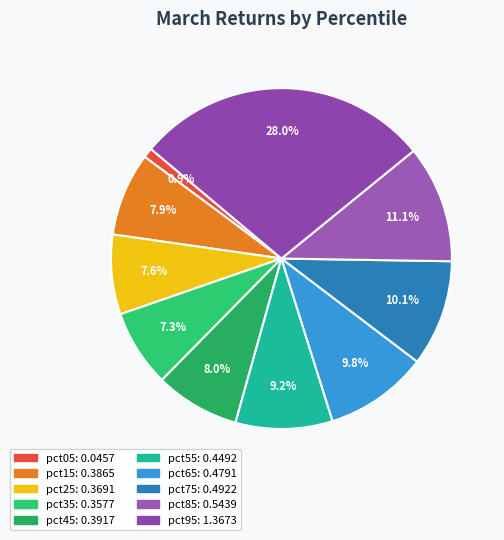

Which slice is the largest?

pct95